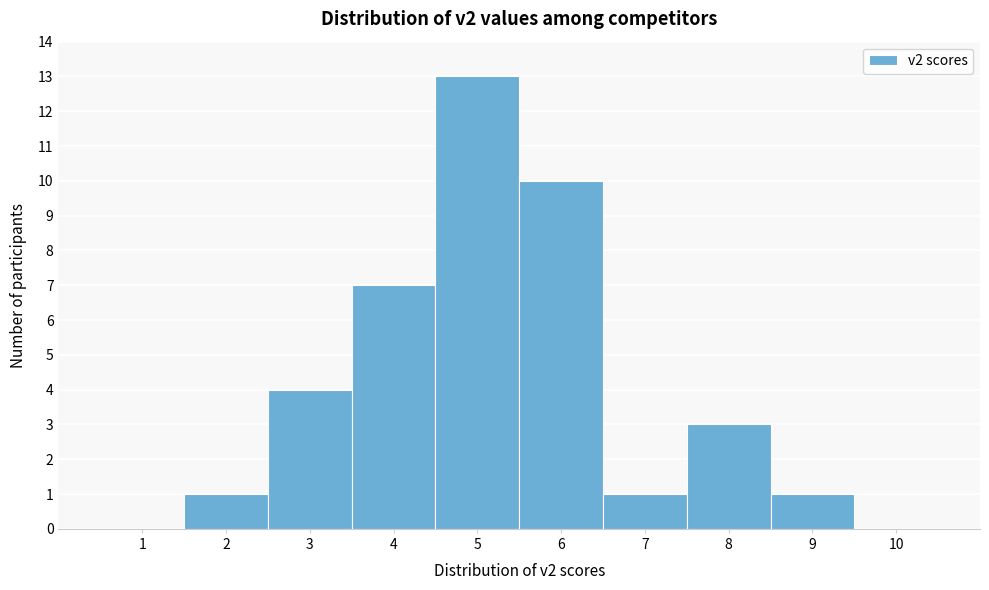

Reading left to right, transcribe this chart: for each bar, give the range it covers on the x-axis and its height. The values are not printed on the chart, so give them approximately, as read against the axis.

0.5 to 1.5: 0
1.5 to 2.5: 1
2.5 to 3.5: 4
3.5 to 4.5: 7
4.5 to 5.5: 13
5.5 to 6.5: 10
6.5 to 7.5: 1
7.5 to 8.5: 3
8.5 to 9.5: 1
9.5 to 10.5: 0